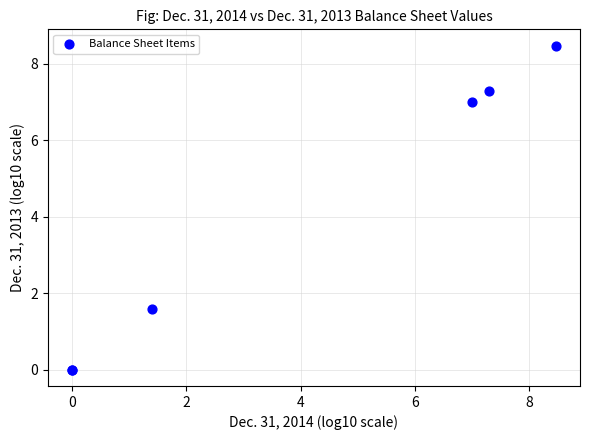

What Y value in the scatter plot is closest to 4?

1.6